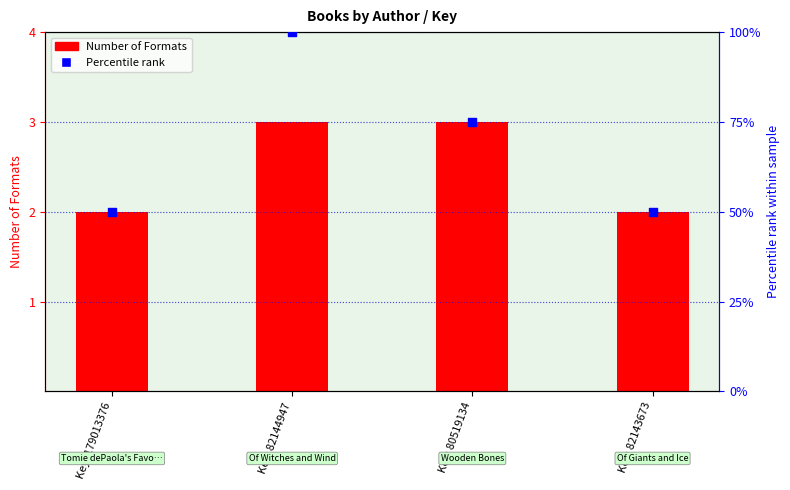

At how many categories does at least one series exceed 46?

4